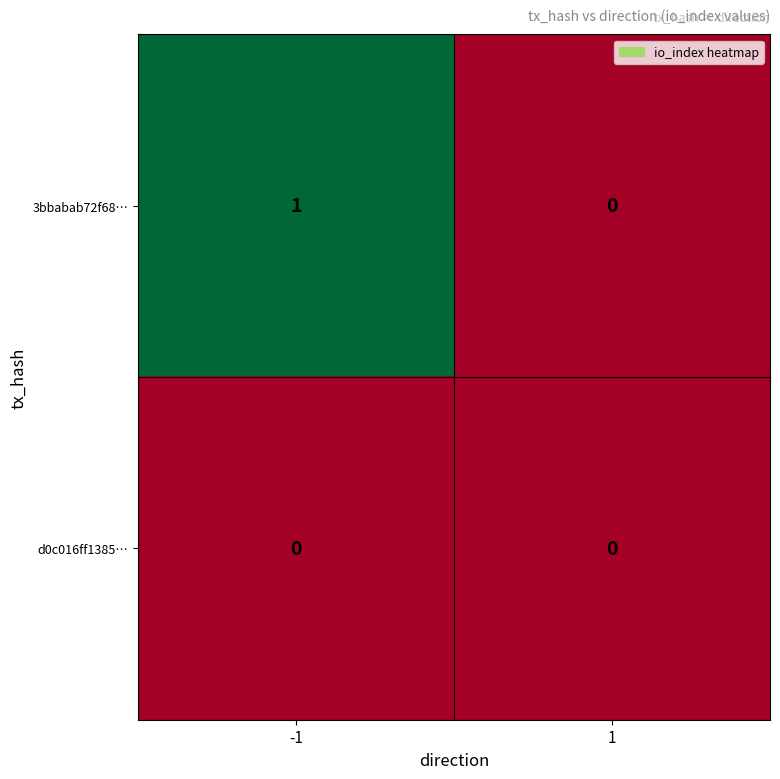

The value of d0c016ff1385… at -1 is 0. True or false?

True